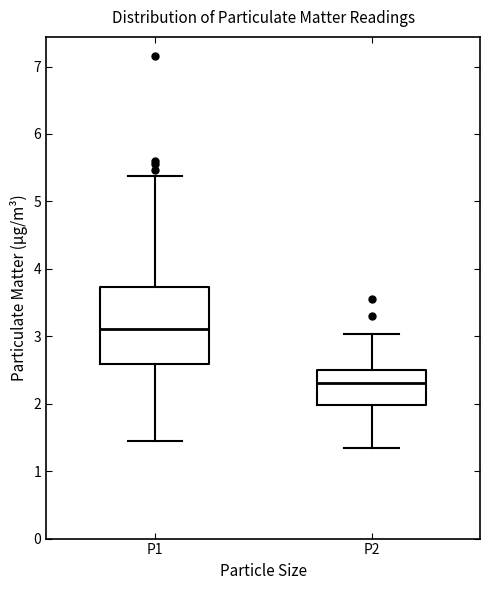

Reading left to right, read every box against the y-axis: the position of its median line, the range the box covers, and the ends of its whiskers. The values are not printed on the chart, so give them approximately, as read against the axis.

P1: median 3.1, box 2.6 to 3.7, whiskers 1.5 to 5.4
P2: median 2.3, box 2.0 to 2.5, whiskers 1.4 to 3.0